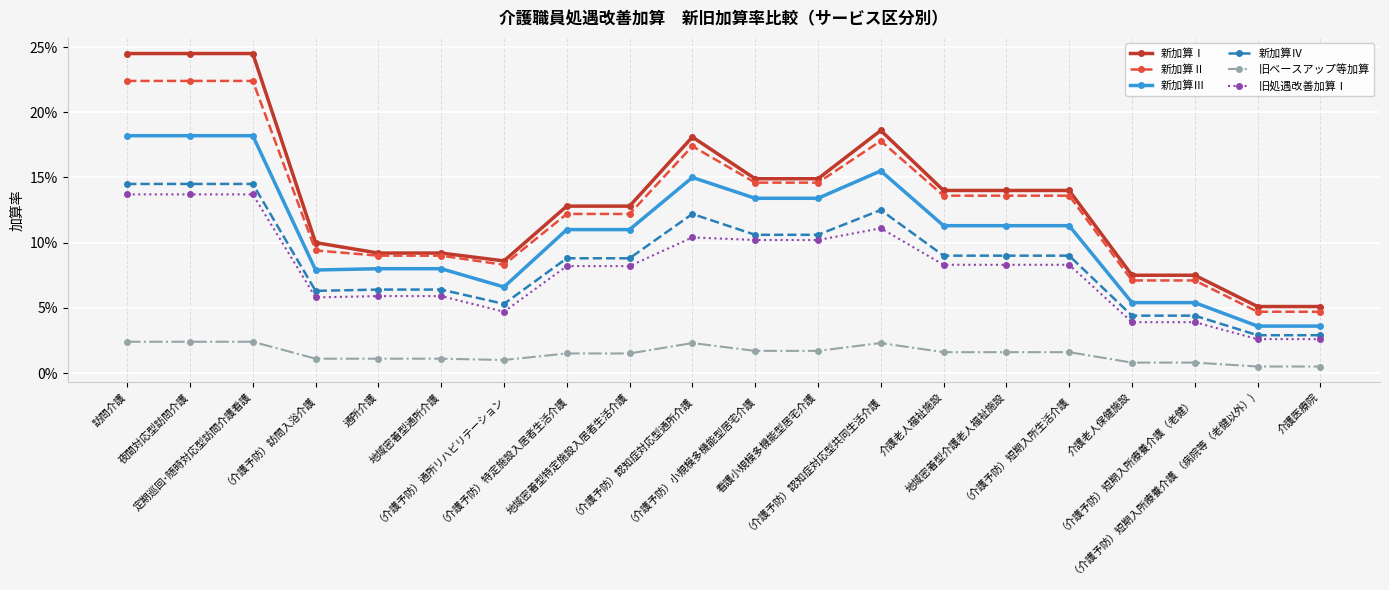

Does the chart have visible grid lines?

Yes